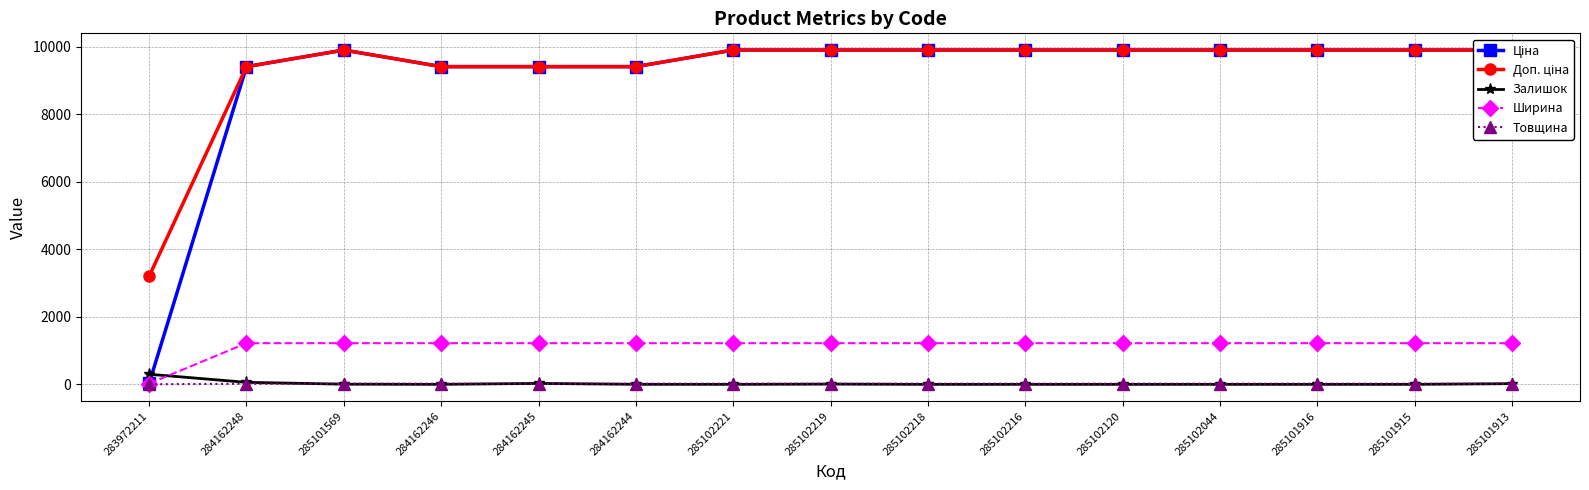

List the series in order of their peak value, lowest first.

Товщина, Залишок, Ширина, Ціна, Доп. ціна